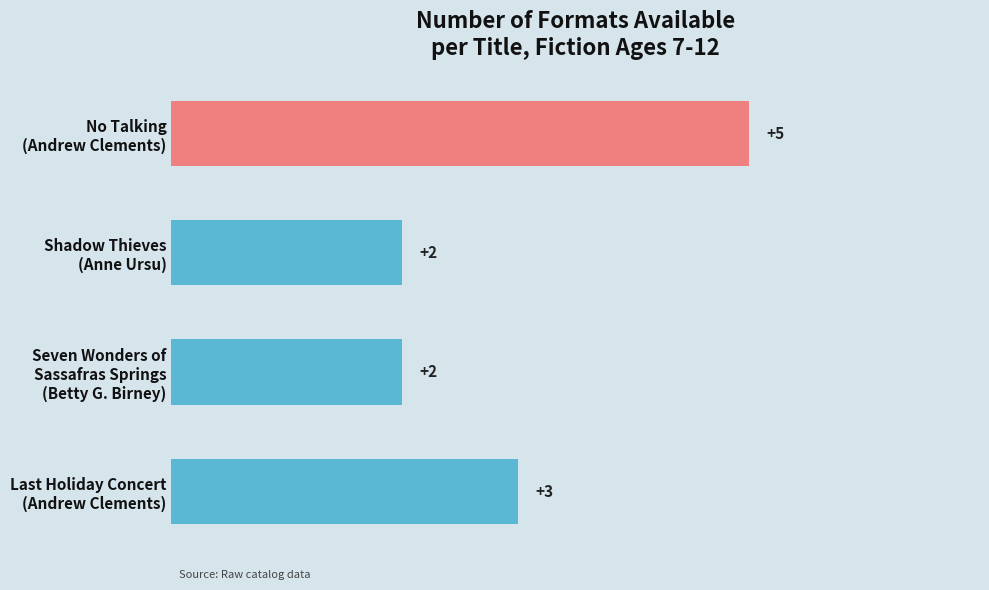

Where is the data nearest to the value 3?

Last Holiday Concert
(Andrew Clements)